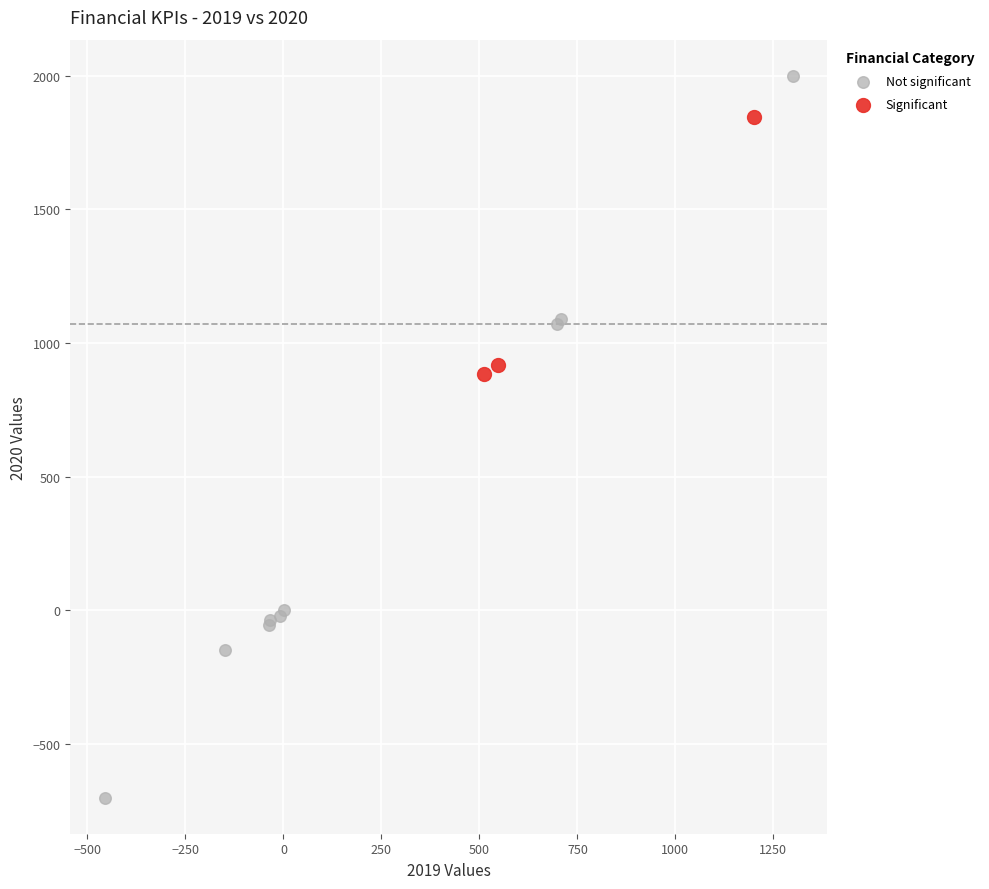

Which series contains the lowest Y value?

Not significant